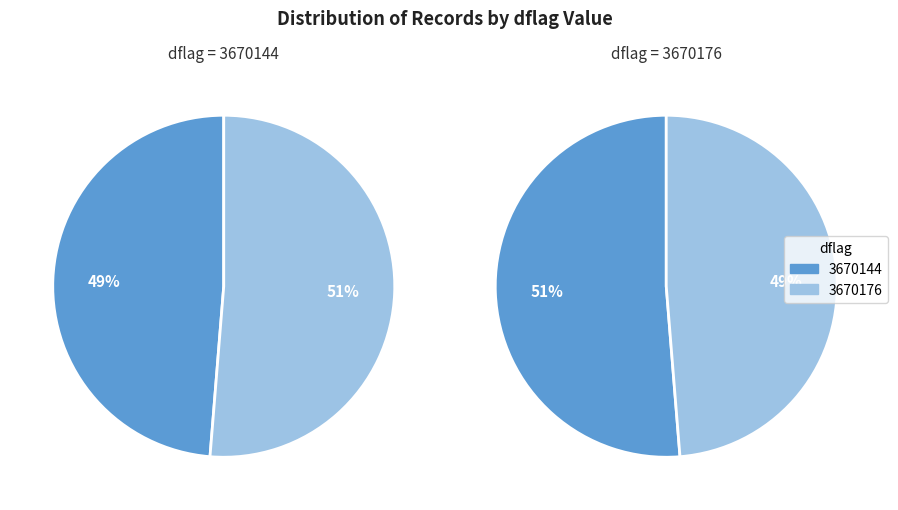

How many segments does this pie chart have?

2